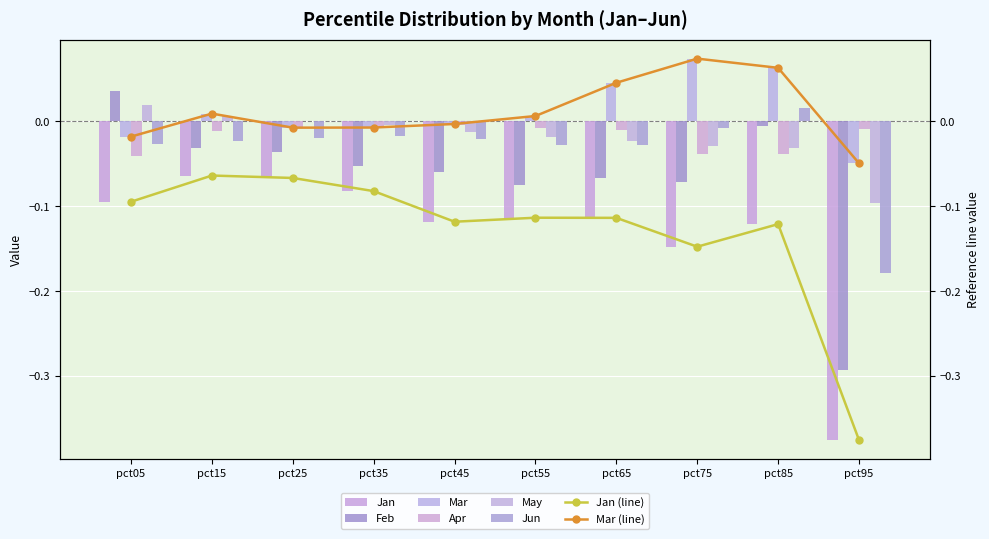

How many positive values does the Feb series have?

1